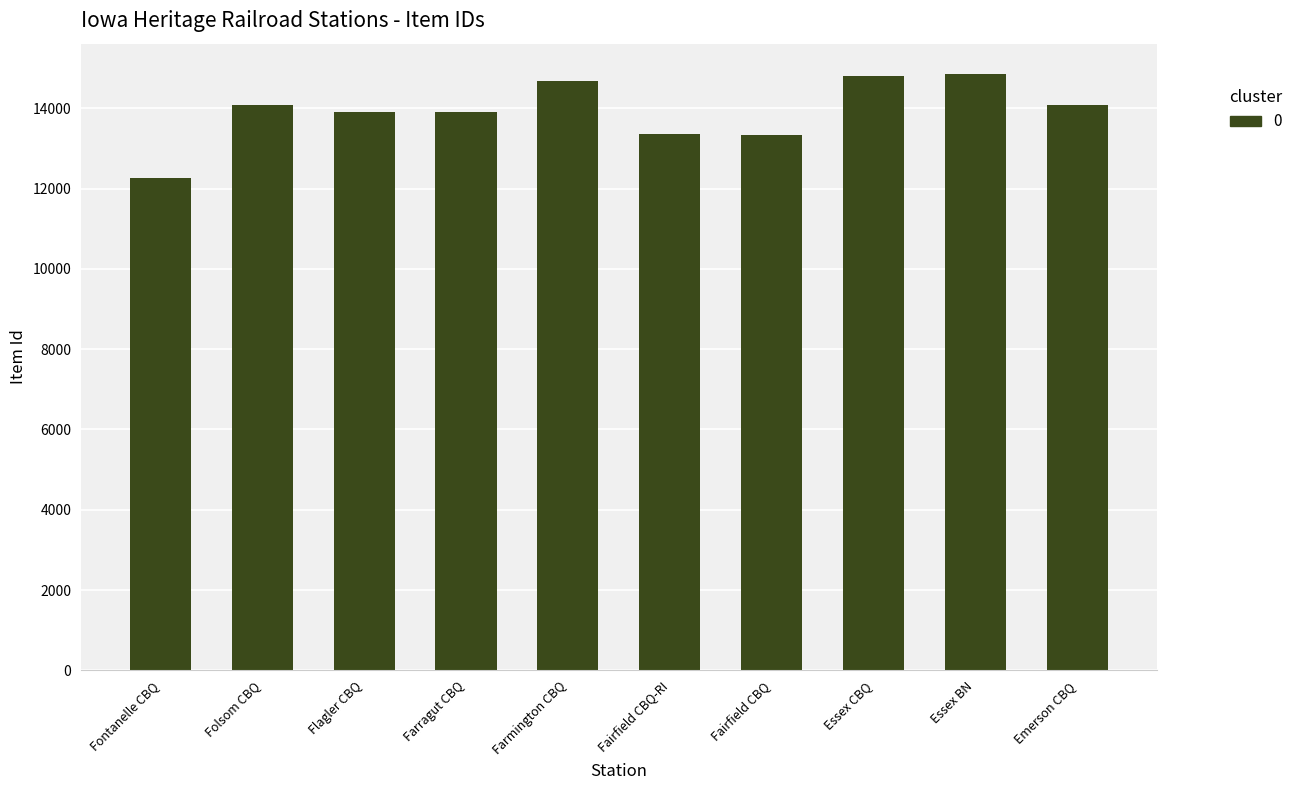

How many bars are there in total?

10